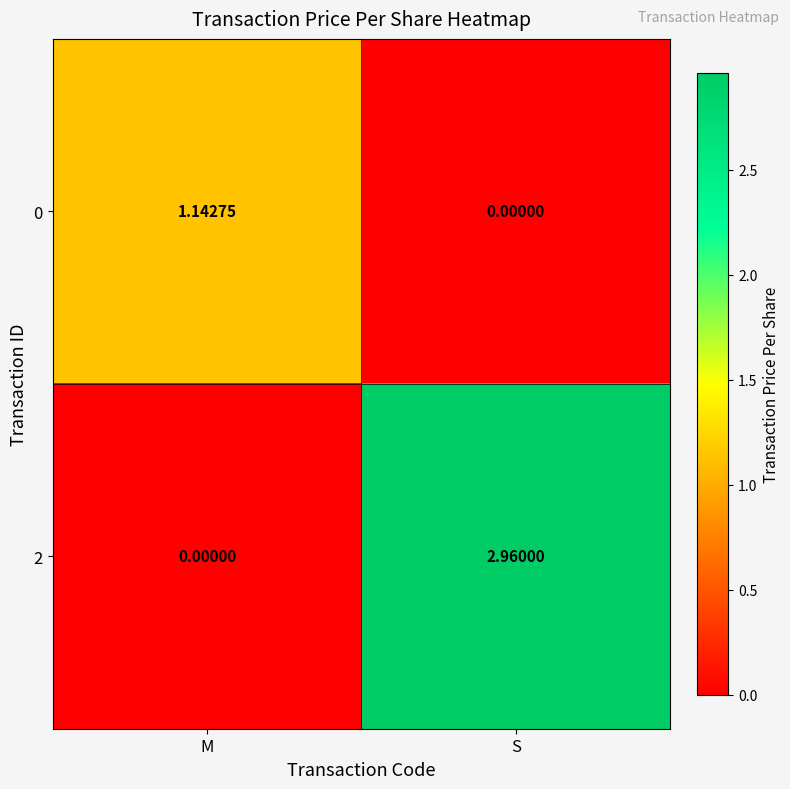

Where is 2 nearest to the value 1?

M